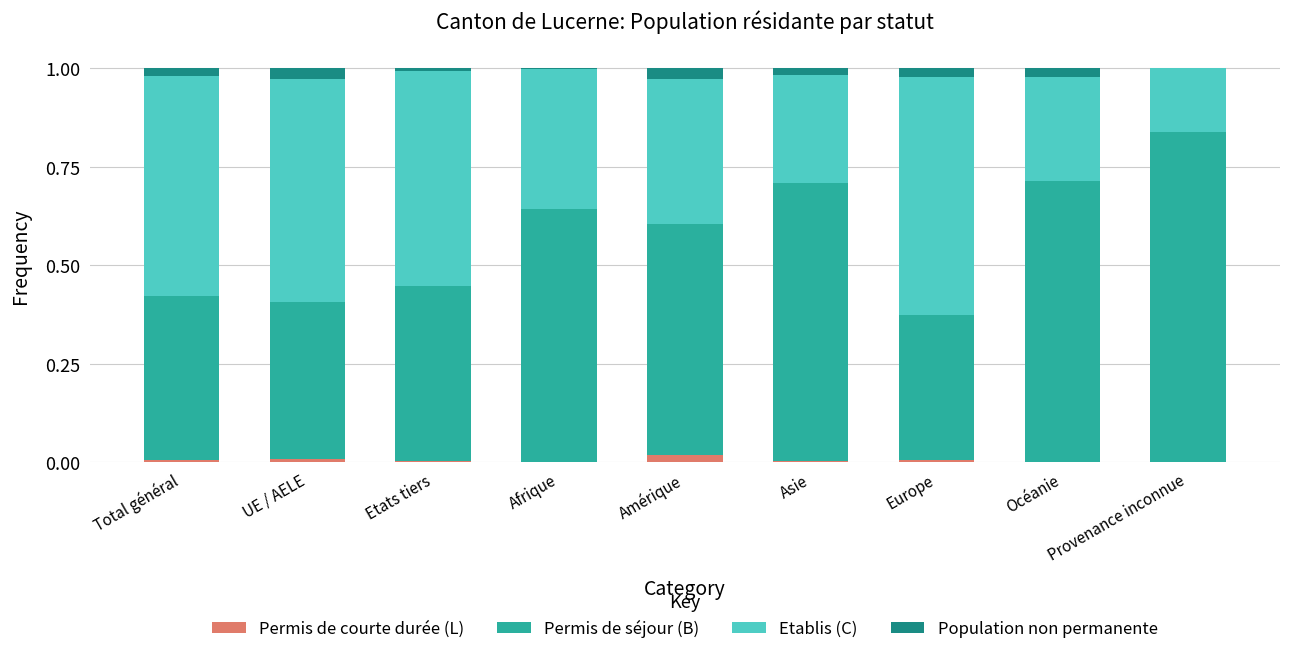

What is the total value across all series at Océanie?

1.0